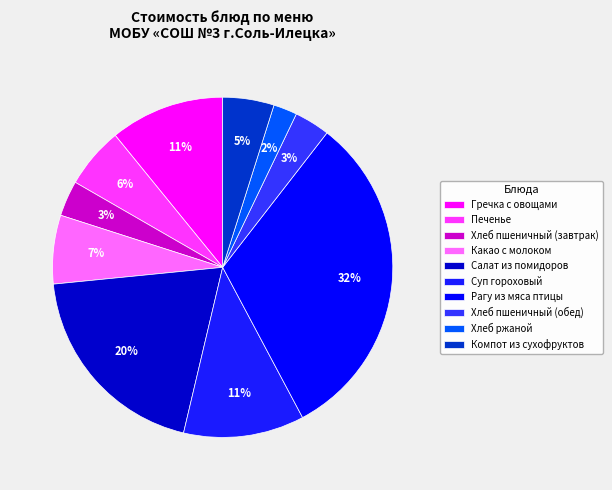

Count the number of slices in the pie.

10